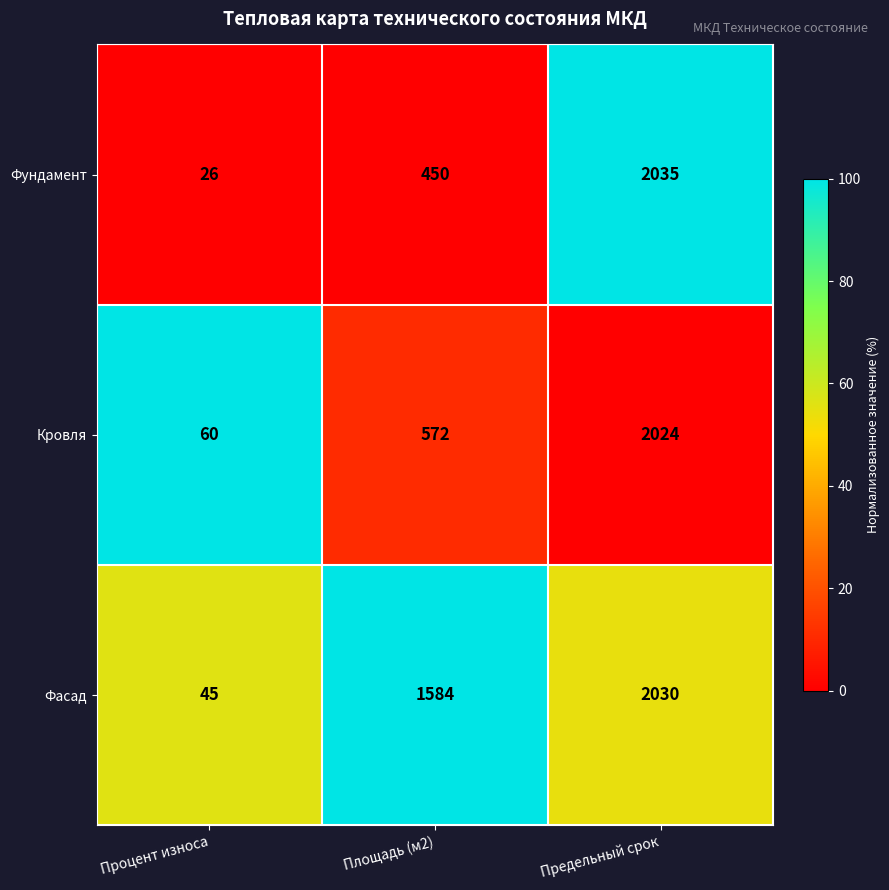

What is the difference between the maximum and minimum values in the Фасад series?

1985